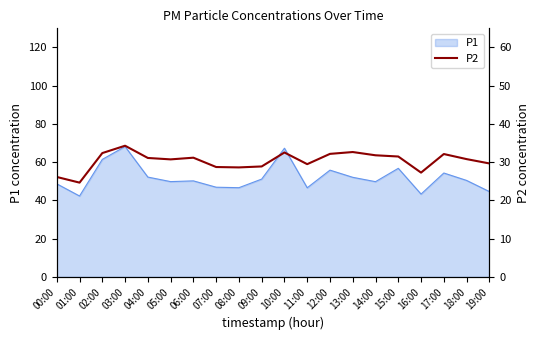

The P1 series shows 13.3 at 04:00. True or false?

False